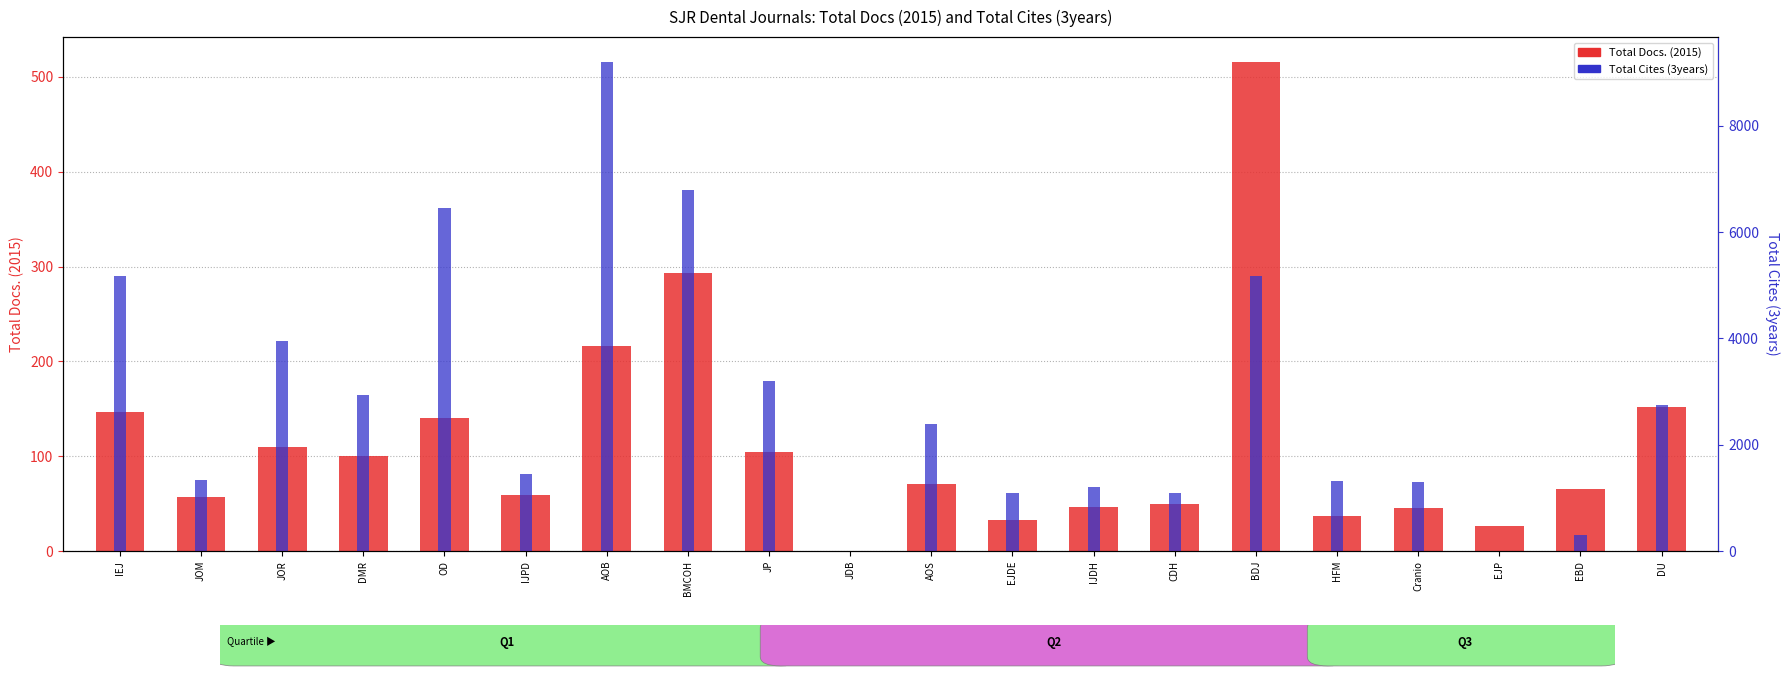

Reading left to right, list all the values displayed in this chart.

Total Docs. (2015): 147	57	110	100	140	59	216	293	104	0	71	33	47	50	516	37	45	27	66	152
Total Cites (3years): 5178	1345	3949	2937	6461	1450	9207	6787	3193	0	2397	1093	1203	1102	5182	1313	1300	0	295	2740